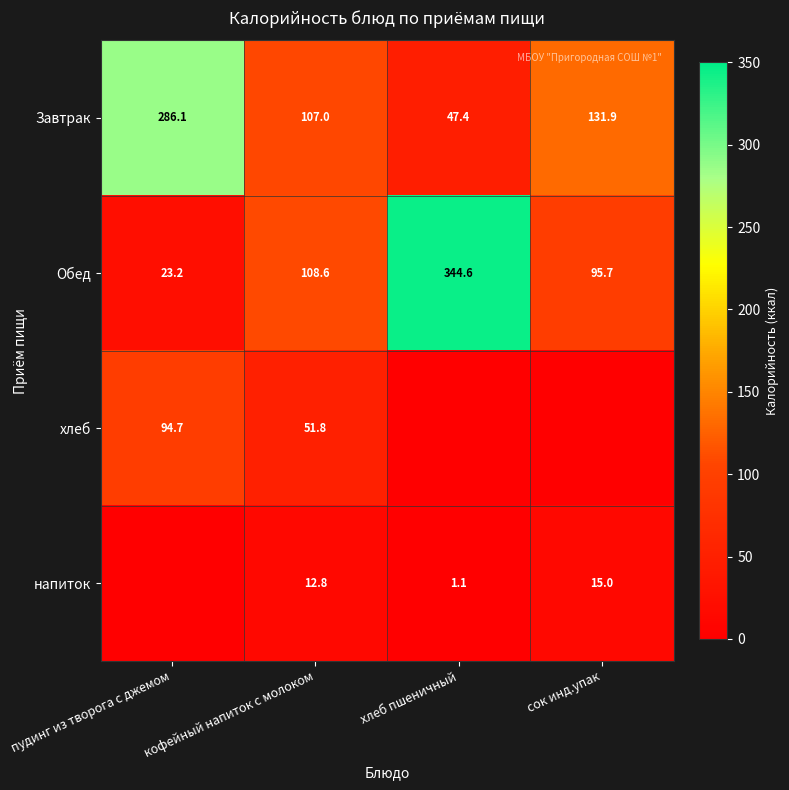

At which label is Обед closest to 183?

кофейный напиток с молоком